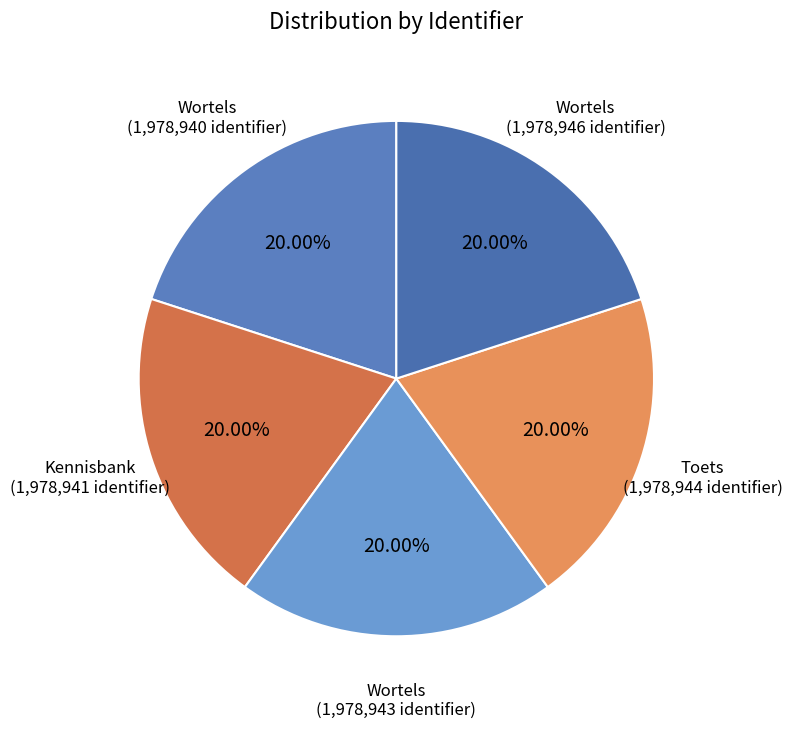

Count the number of slices in the pie.

5